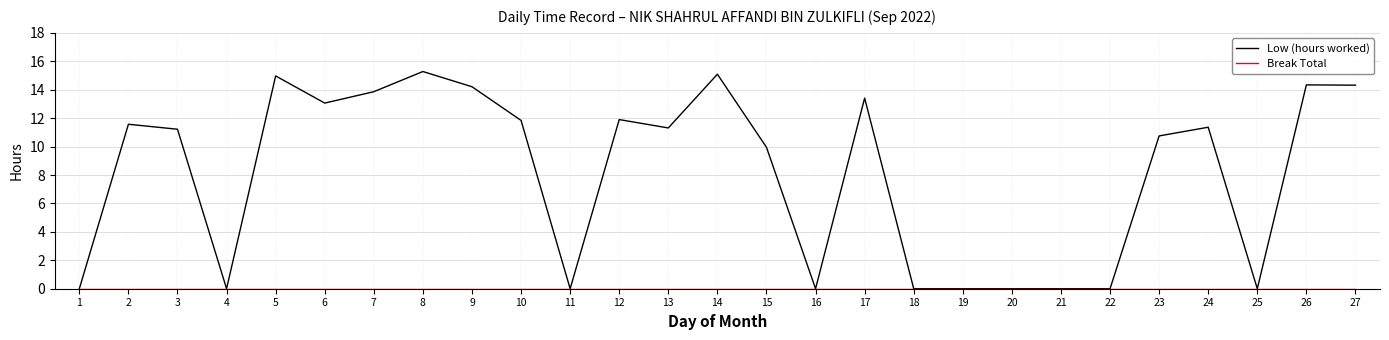

What is the difference between the highest and lowest values at 2?

11.6